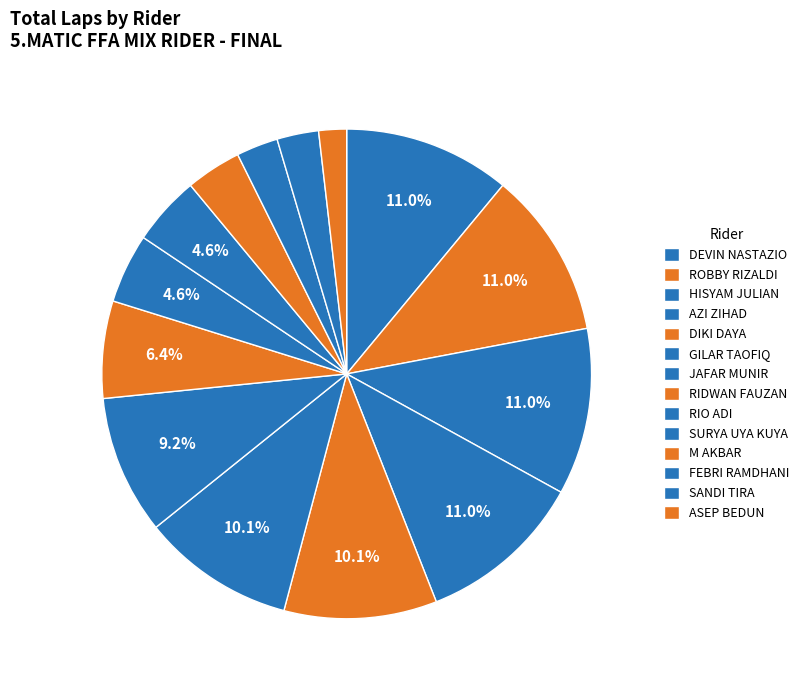

What is the ratio of the value at GILAR TAOFIQ to the value at M AKBAR?

2.8